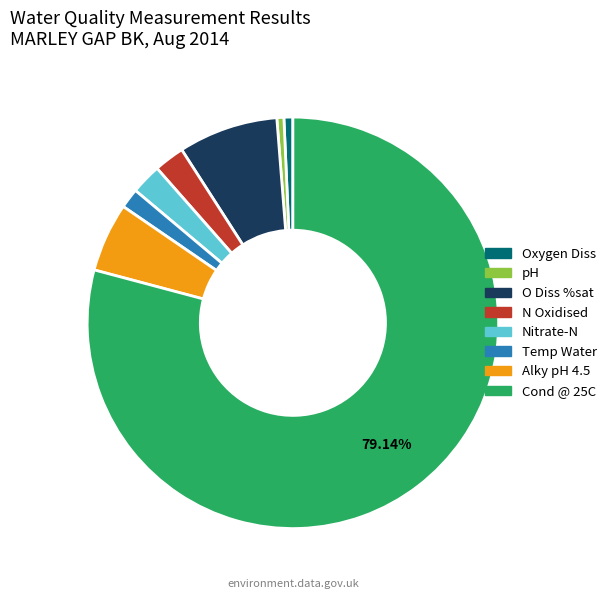

Does any single category account for the majority?

Yes